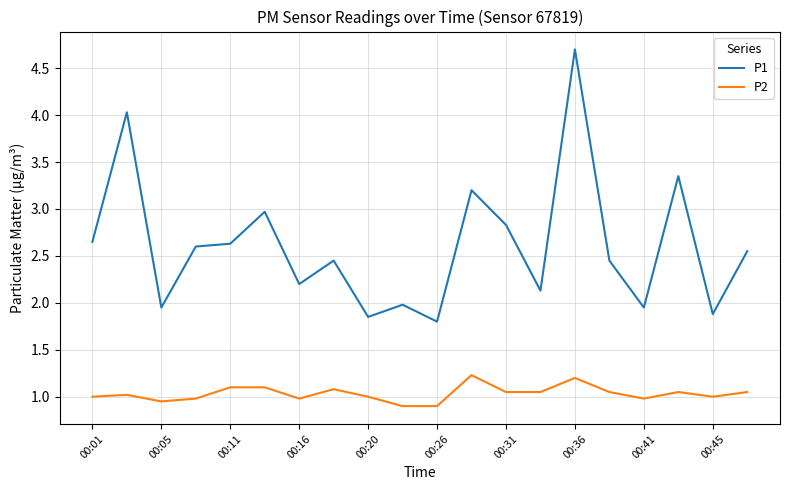

What is the greatest value displayed?

4.7